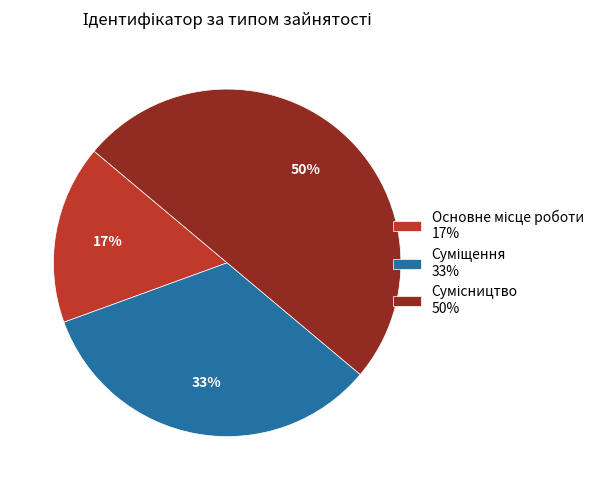

How many segments does this pie chart have?

3